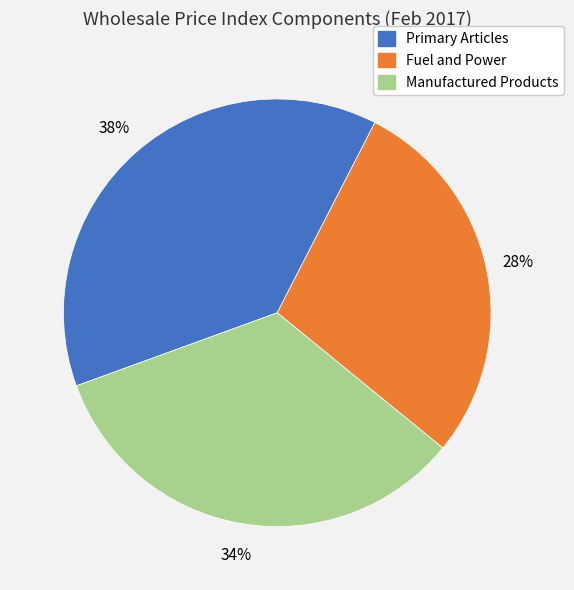

To the nearest percent, what percentage of the pie is Primary Articles?

38%